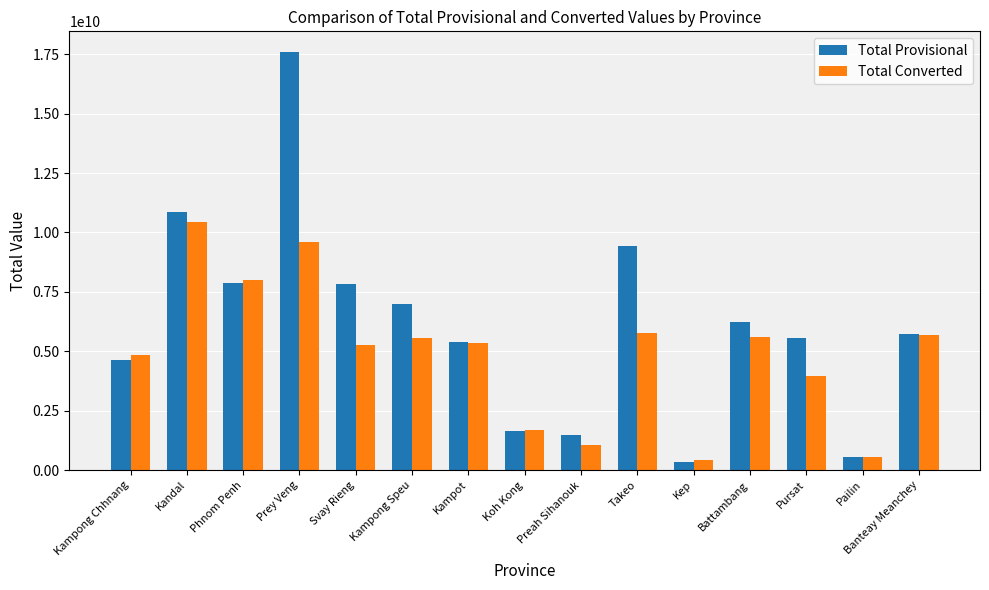

The Total Converted series shows 2952416194 at Koh Kong. True or false?

False